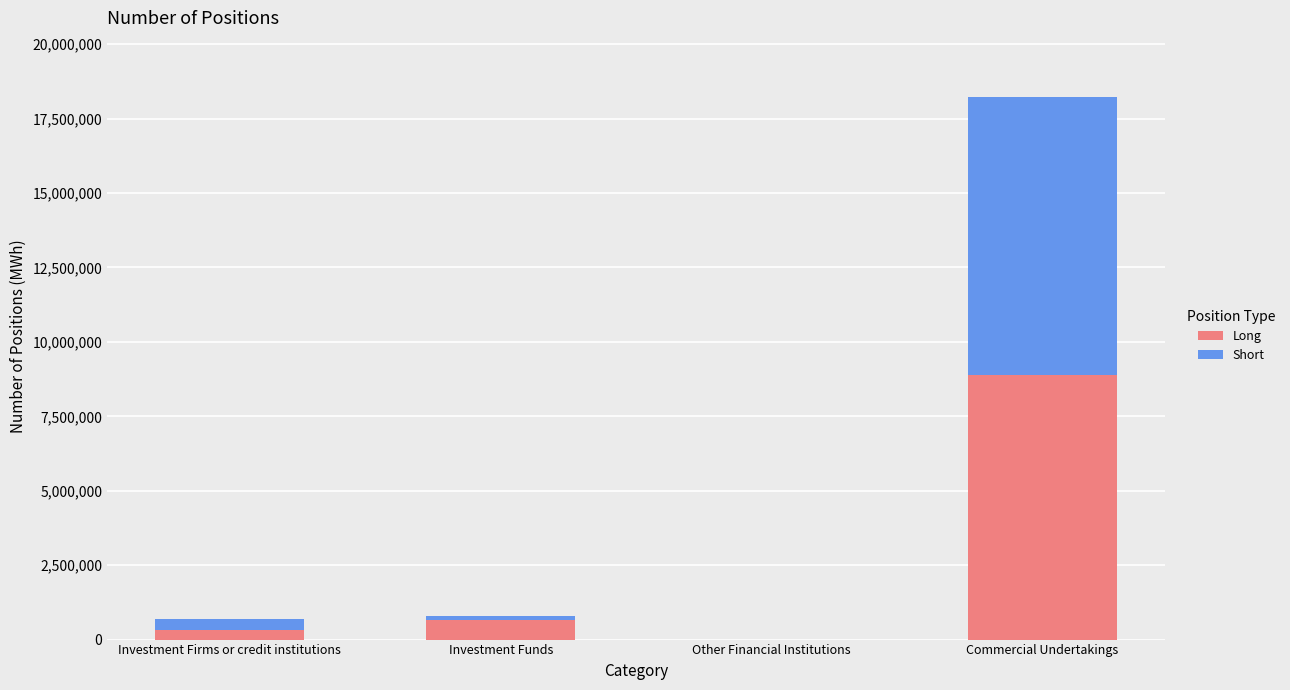

Reading right to left, what are the values for Long?

Commercial Undertakings=8900479	Other Financial Institutions=0	Investment Funds=663838	Investment Firms or credit institutions=320606